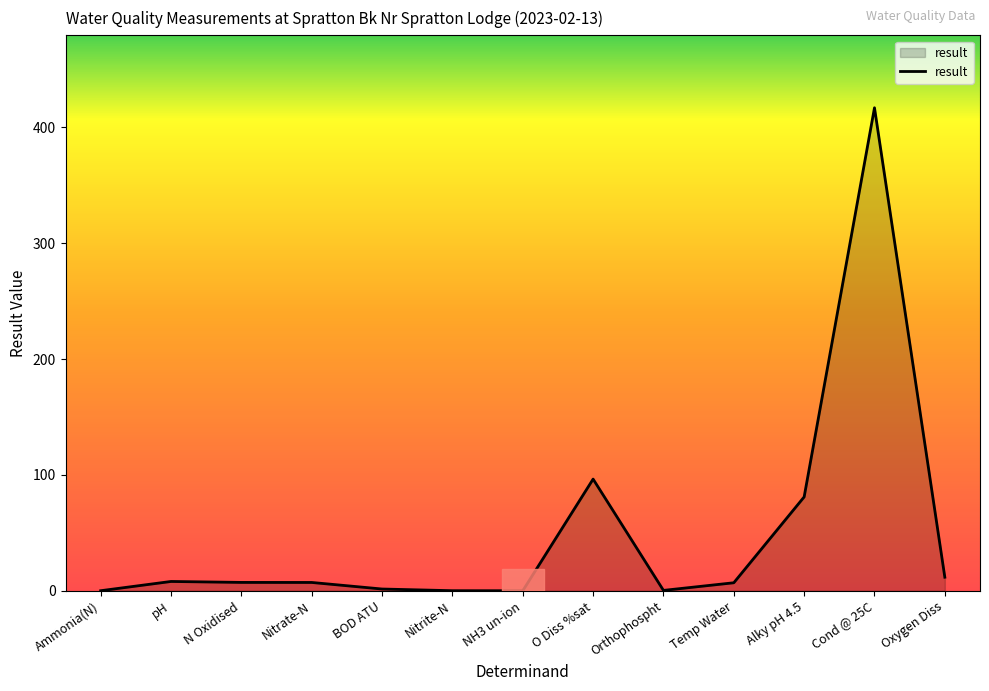

What value does the data have at O Diss %sat?

96.4